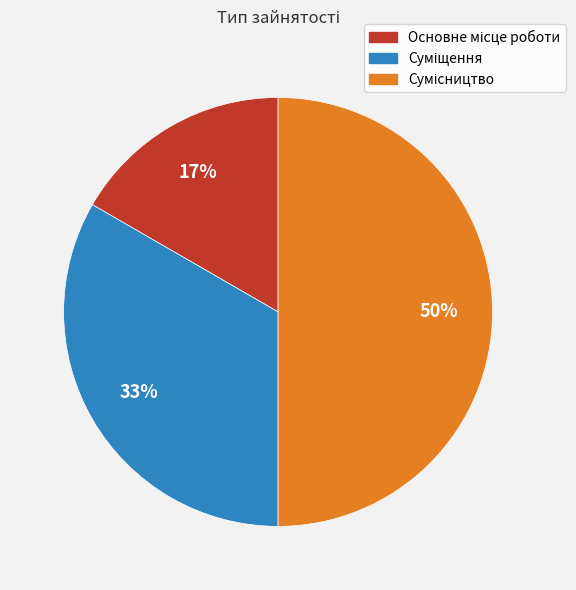

To the nearest percent, what is the difference between the largest and smallest slice percentages?

33%